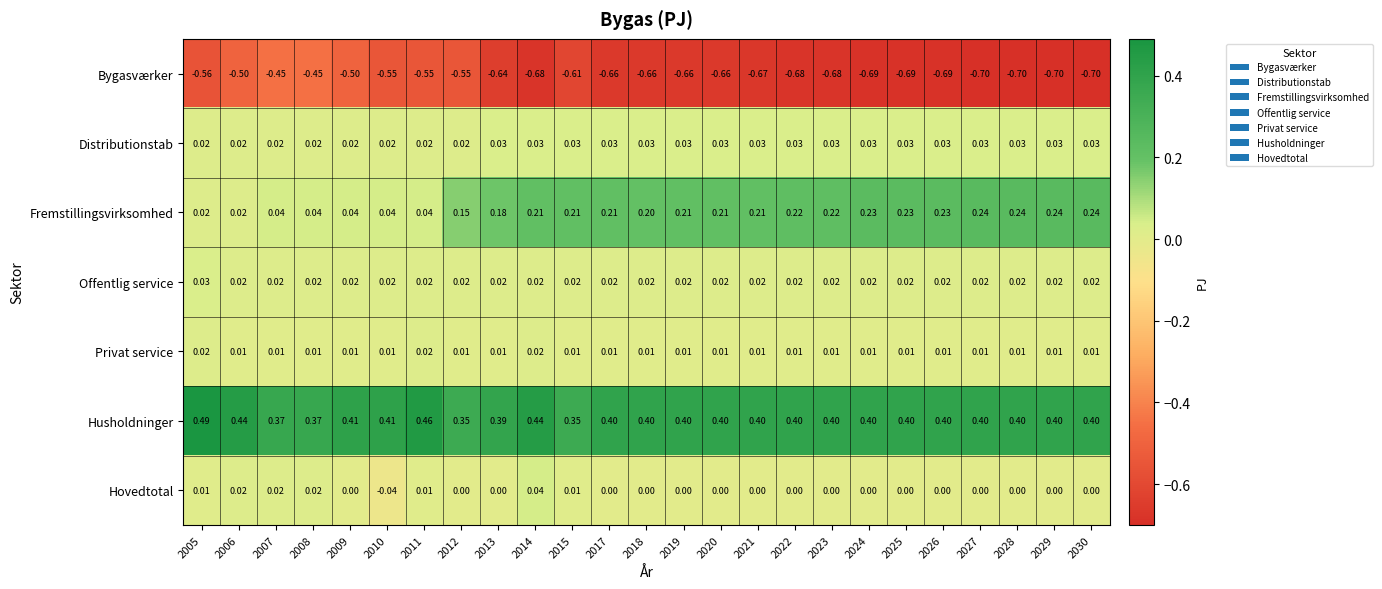

Which series has the largest range (max minus min)?

Bygasværker